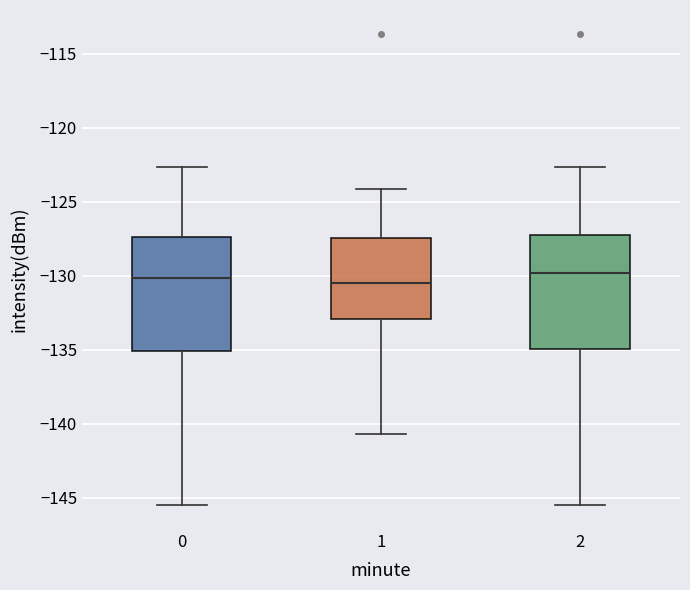

Where is the lower edge of the box at x = 0 on the y-axis? The values are not printed on the chart, so give them approximately, as read against the axis.

-135.0